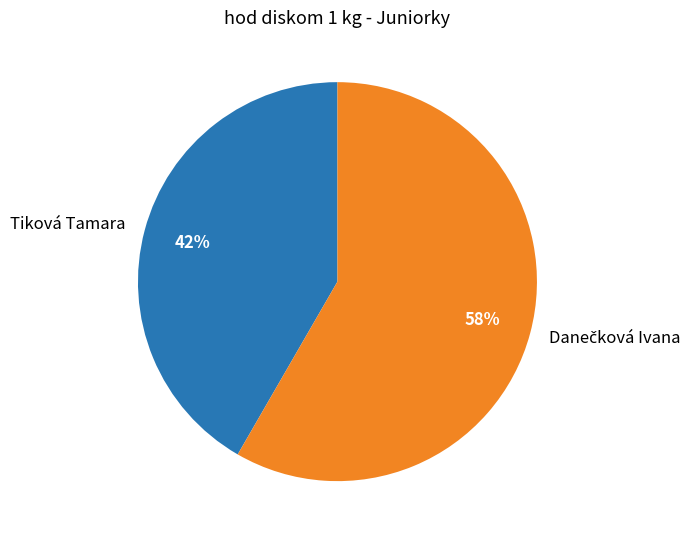

To the nearest percent, what portion does Tiková Tamara represent?

42%